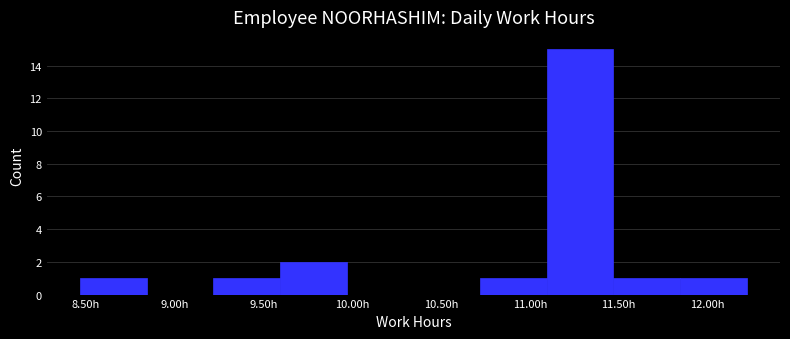

Reading left to right, list every bar in this chart as the range it spans on the x-axis followed by its height. Neither the bar edges nor the heights are printed on the chart, so give them approximately, as read against the axes.

8.470 to 8.845: 1
8.845 to 9.220: 0
9.220 to 9.595: 1
9.595 to 9.970: 2
9.970 to 10.345: 0
10.345 to 10.720: 0
10.720 to 11.095: 1
11.095 to 11.470: 15
11.470 to 11.845: 1
11.845 to 12.220: 1